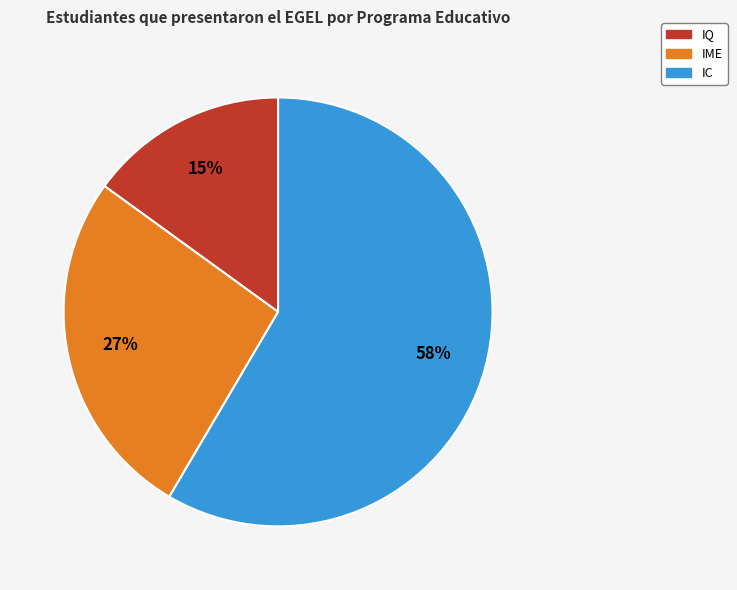

Which category has the biggest portion of the pie?

IC